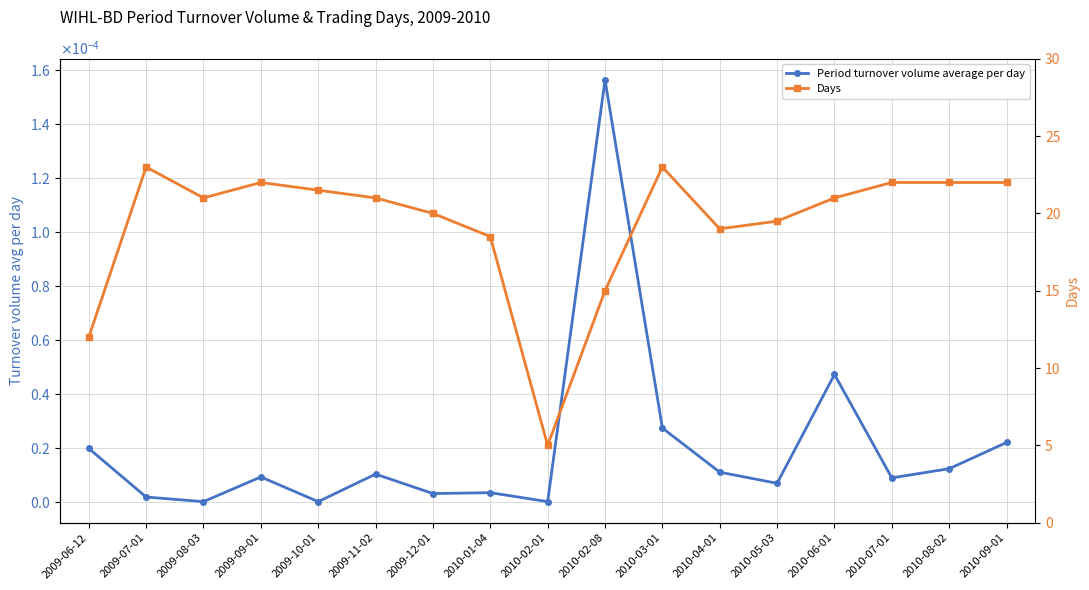

What is the greatest value displayed?

23.0